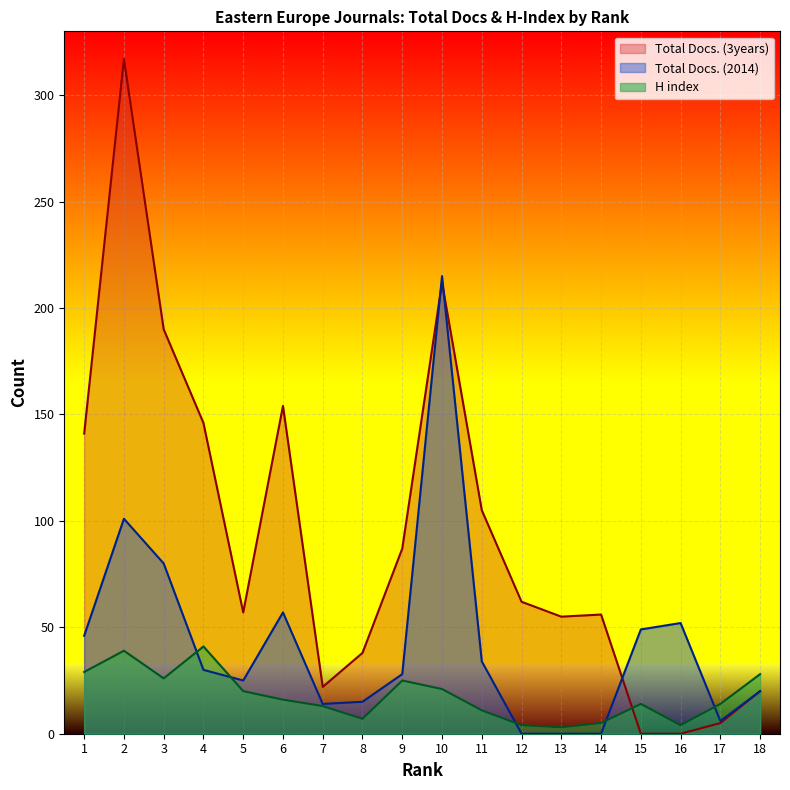

True or false: Total Docs. (3years) and H index cross at least once.

True